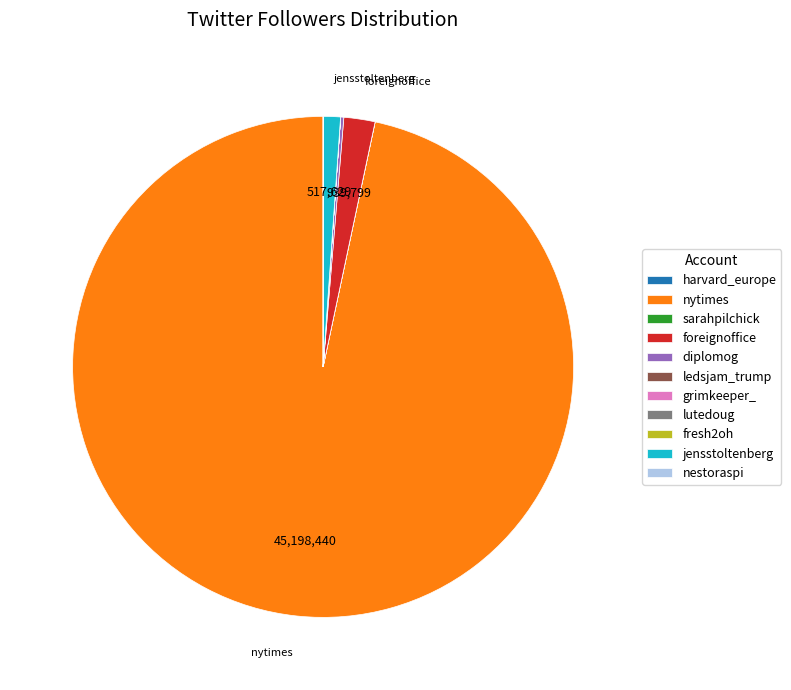

Which slice is the largest?

nytimes